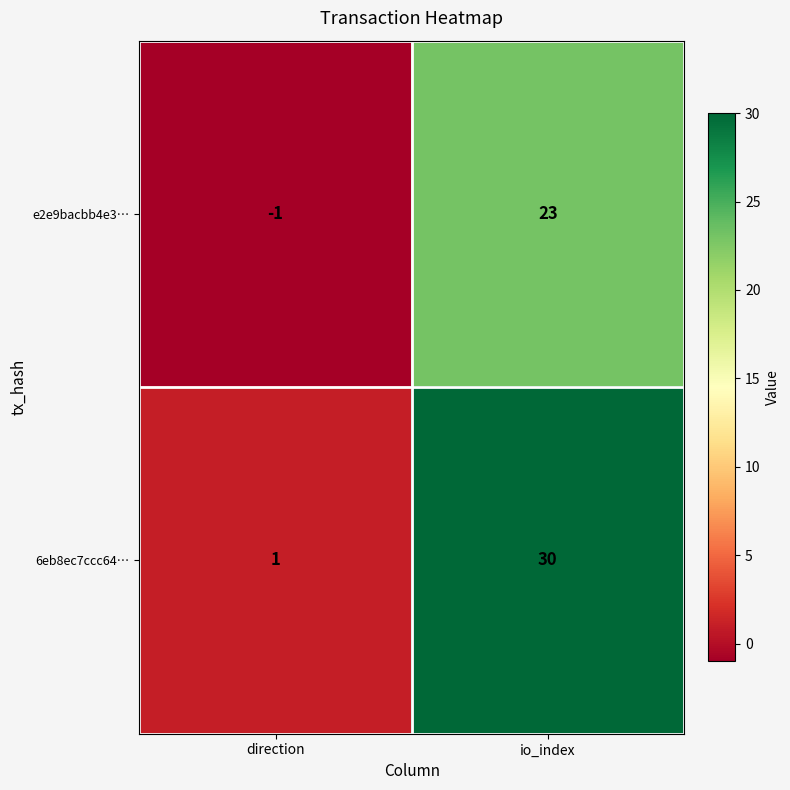

What is the difference between the maximum and minimum values in the 6eb8ec7ccc64… series?

29